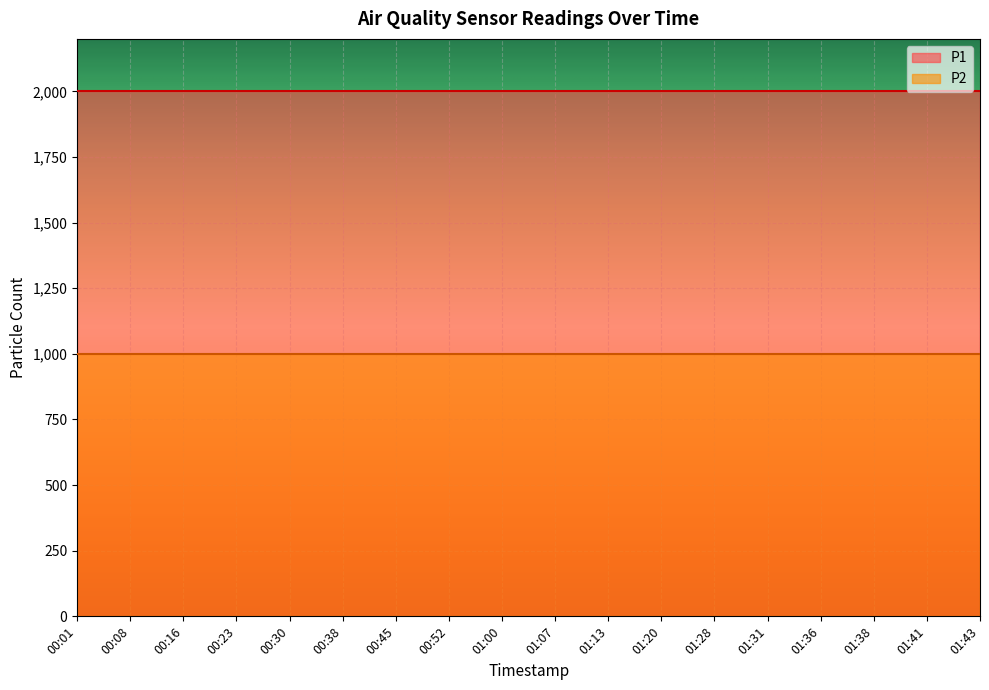

Which series has the largest range (max minus min)?

P1